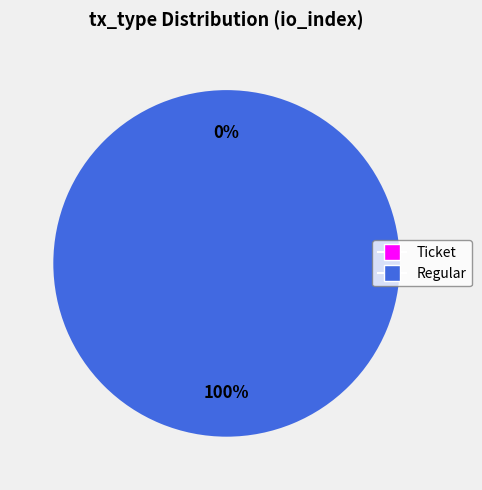

To the nearest percent, what is the difference between the Ticket and Regular slice percentages?

100%